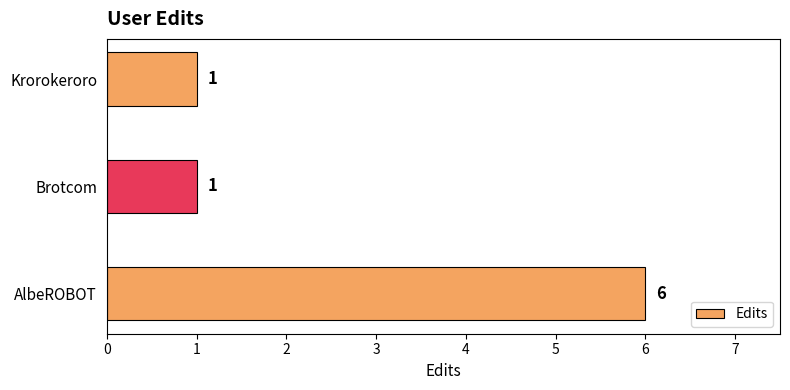

How many series are shown in this chart?

1